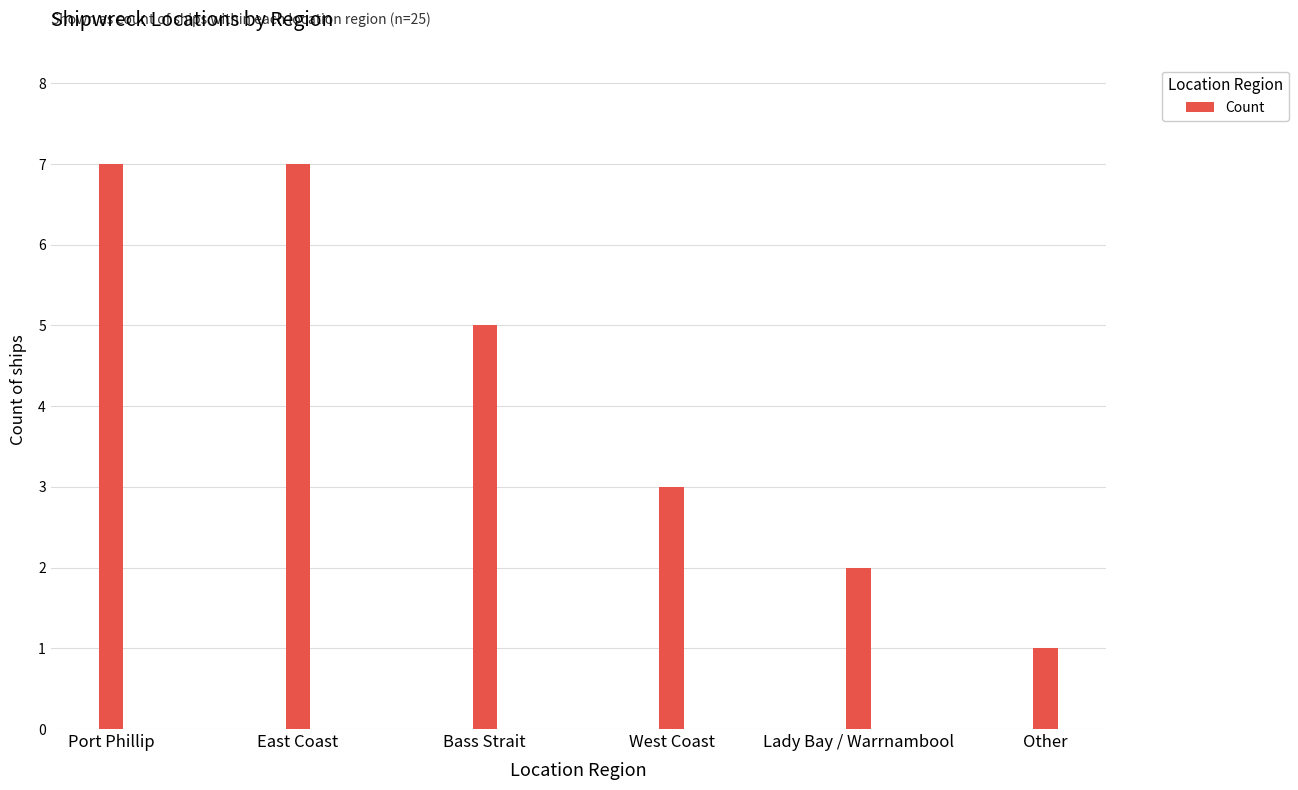

What is the difference between the maximum and minimum values?

6